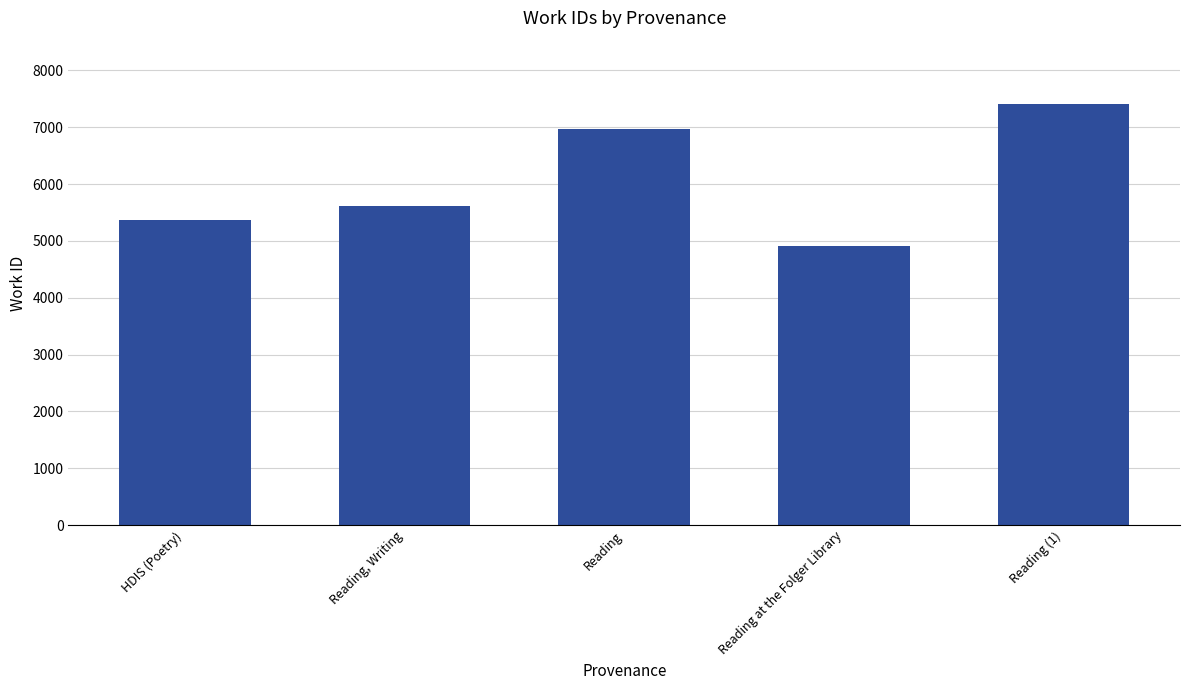

List the labels in order of value, largest first.

Reading (1), Reading, Reading, Writing, HDIS (Poetry), Reading at the Folger Library